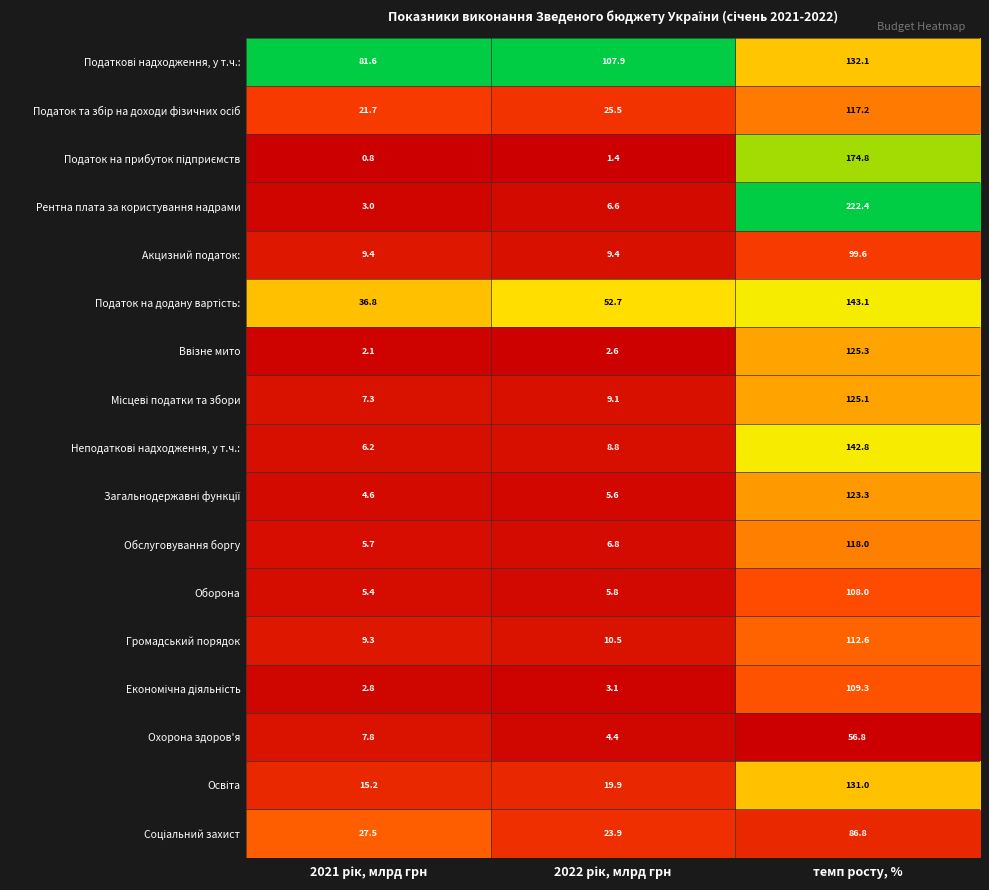

What is the minimum value shown in the chart?

0.8